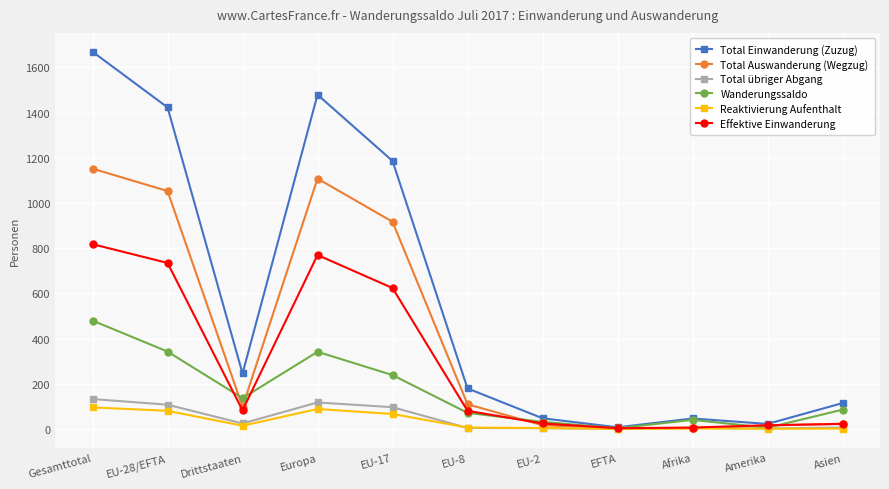

Does the chart display data point markers on the line(s)?

Yes